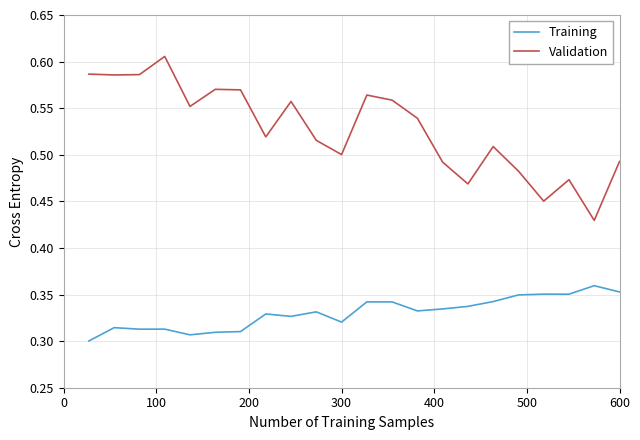

True or false: Validation and Training cross at least once.

False